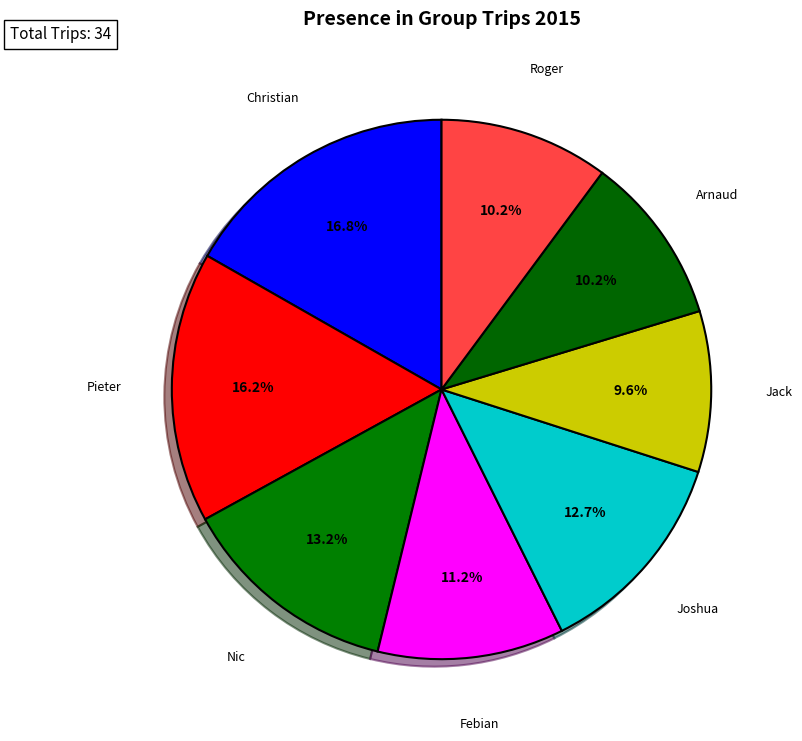

The Arnaud slice represents 24% of the pie. True or false?

False